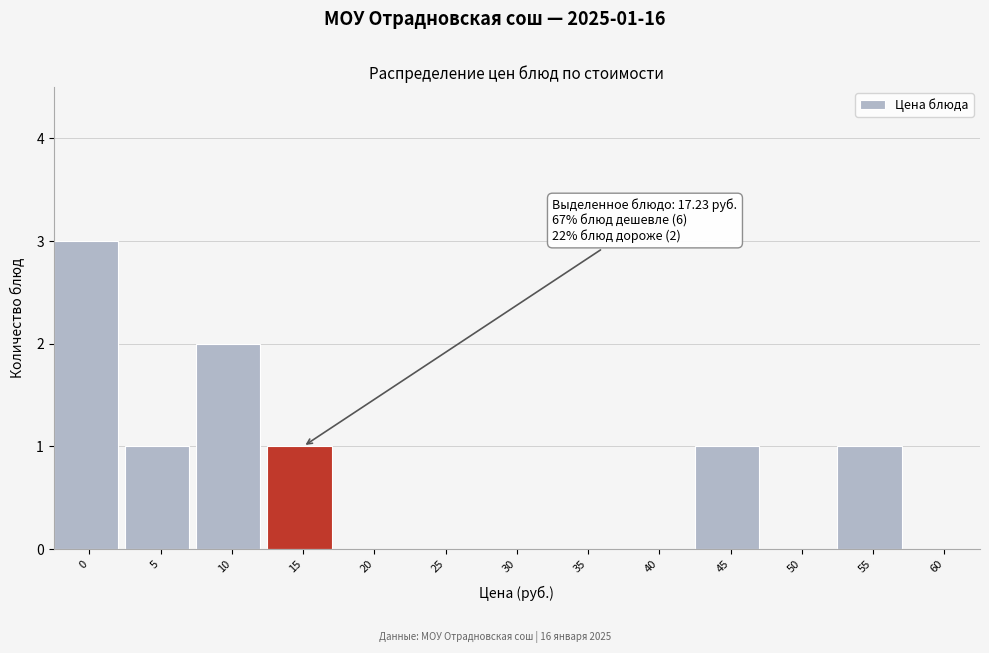

Reading right to left, list all the values displayed in this chart.

60=0	55=1	50=0	45=1	40=0	35=0	30=0	25=0	20=0	15=1	10=2	5=1	0=3